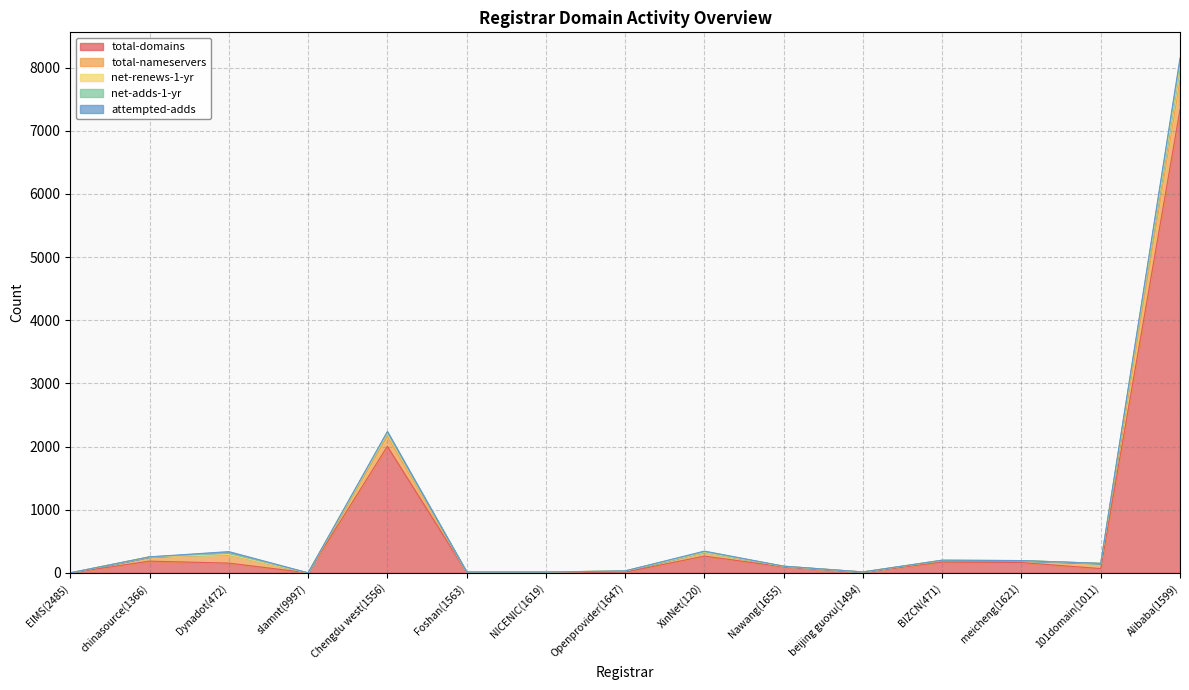

Where is the first local minimum for net-adds-1-yr?

slamnt(9997)